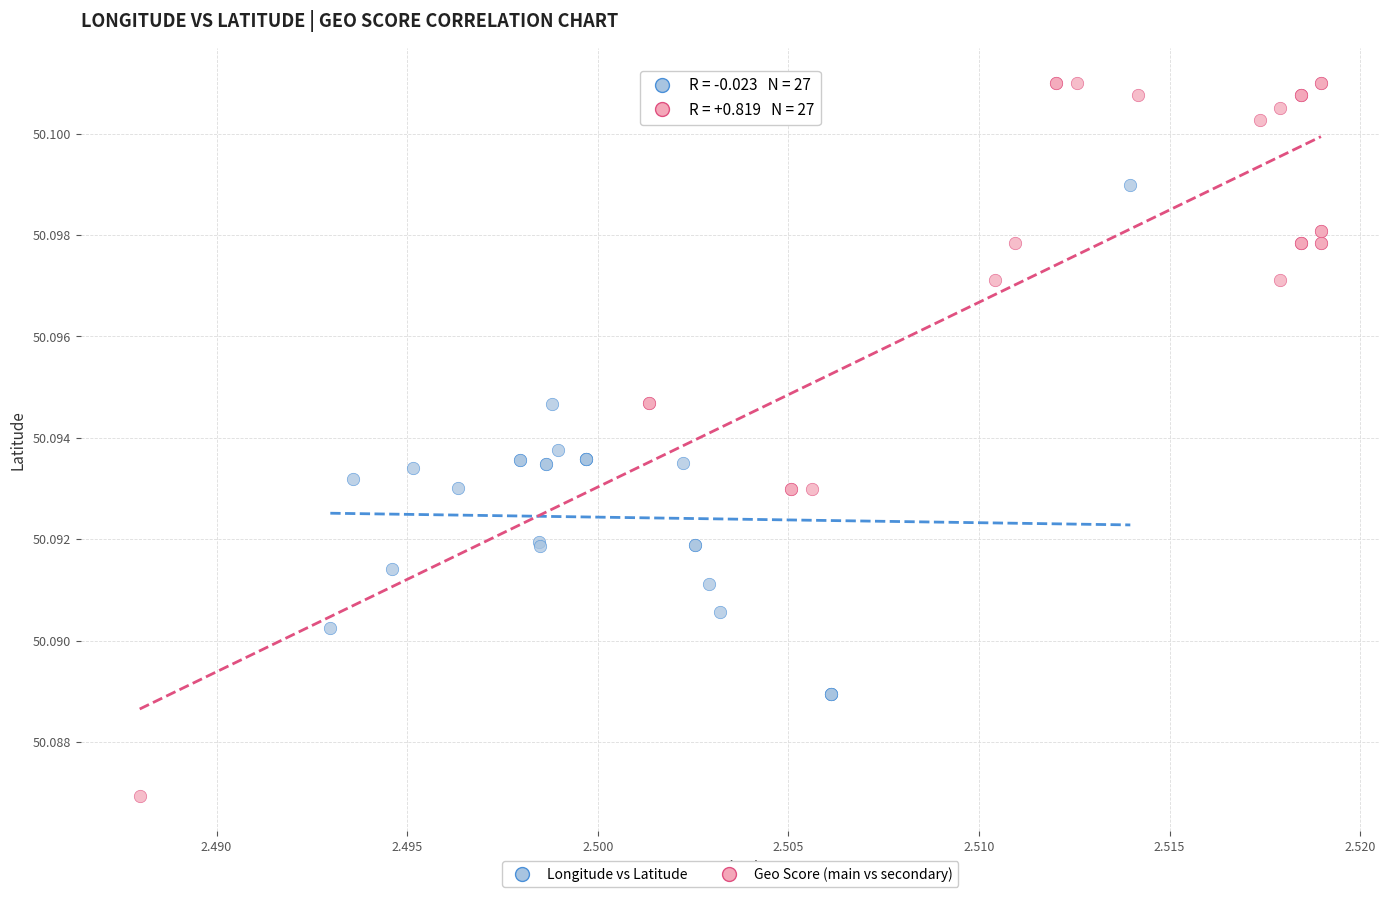

What are all the series names shown in the legend?

Longitude vs Latitude, Geo Score (main vs secondary)